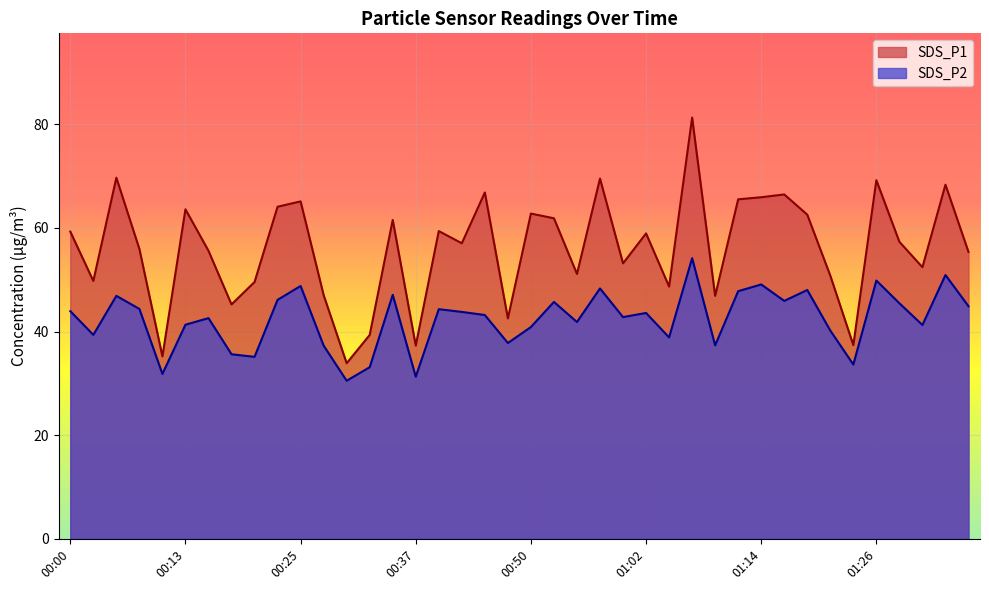

At which label does SDS_P2 first exceed 43?

00:00